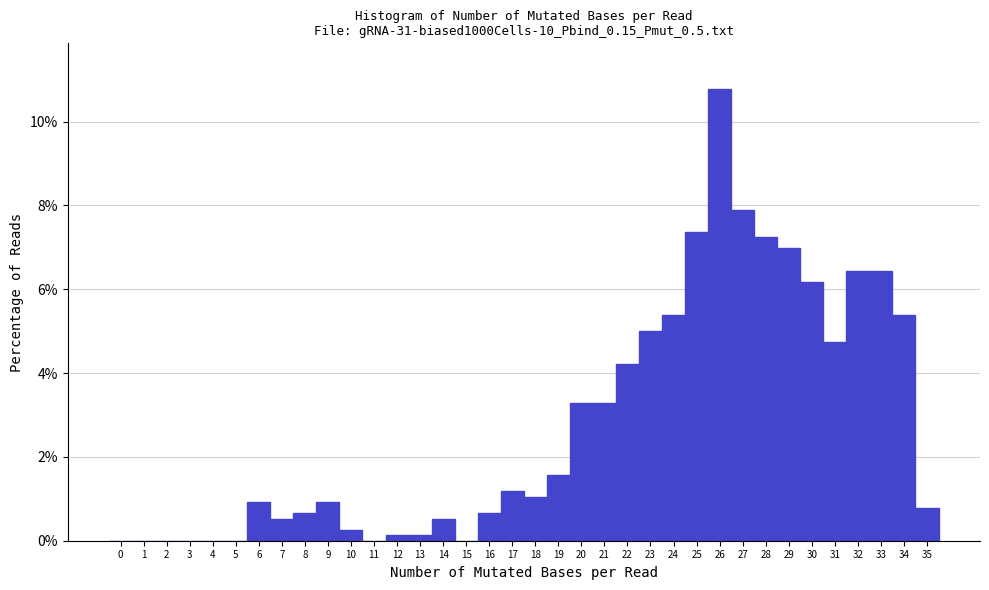

Reading left to right, transcribe this chart: for each bar, give the range it covers on the x-axis and its height. The values are not printed on the chart, so give them approximately, as read against the axis.

-0.5 to 0.5: 0
0.5 to 1.5: 0
1.5 to 2.5: 0
2.5 to 3.5: 0
3.5 to 4.5: 0
4.5 to 5.5: 0
5.5 to 6.5: 1.0
6.5 to 7.5: 0.6
7.5 to 8.5: 0.6
8.5 to 9.5: 1.0
9.5 to 10.5: 0.2
10.5 to 11.5: 0
11.5 to 12.5: under 0.2
12.5 to 13.5: under 0.2
13.5 to 14.5: 0.6
14.5 to 15.5: 0
15.5 to 16.5: 0.6
16.5 to 17.5: 1.2
17.5 to 18.5: 1.0
18.5 to 19.5: 1.6
19.5 to 20.5: 3.2
20.5 to 21.5: 3.2
21.5 to 22.5: 4.2
22.5 to 23.5: 5.0
23.5 to 24.5: 5.4
24.5 to 25.5: 7.4
25.5 to 26.5: 10.8
26.5 to 27.5: 7.8
27.5 to 28.5: 7.2
28.5 to 29.5: 7.0
29.5 to 30.5: 6.2
30.5 to 31.5: 4.8
31.5 to 32.5: 6.4
32.5 to 33.5: 6.4
33.5 to 34.5: 5.4
34.5 to 35.5: 0.8